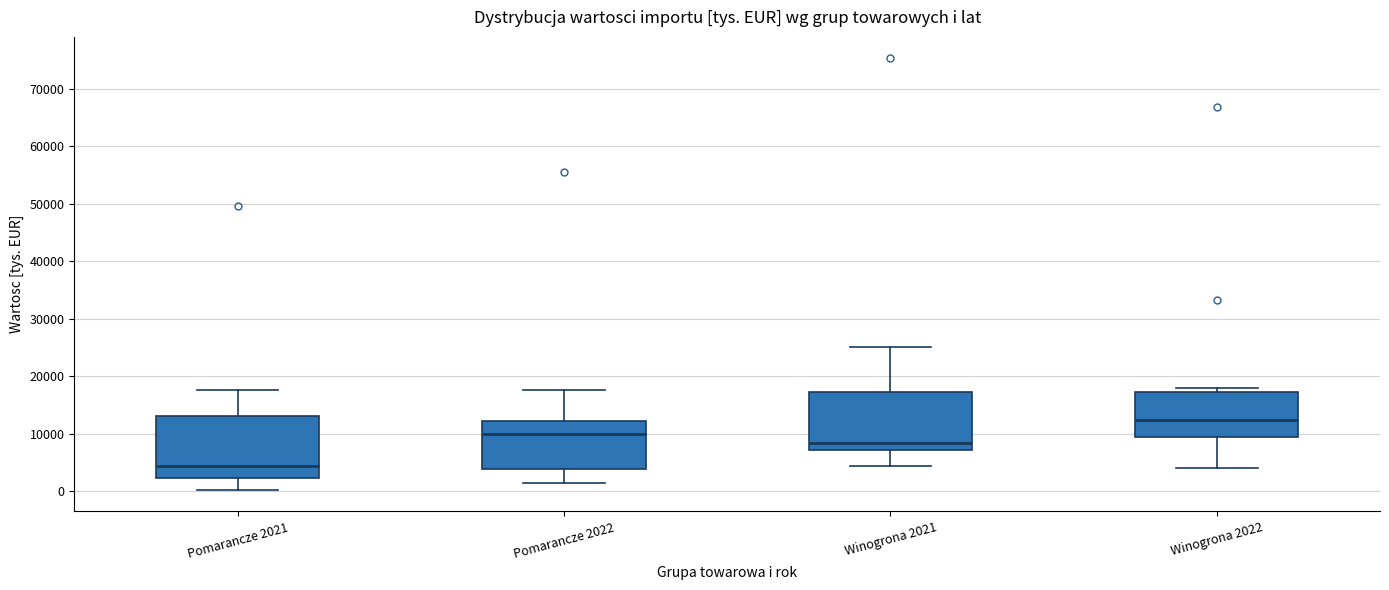

Which box's median line is the lowest?

Pomarancze 2021